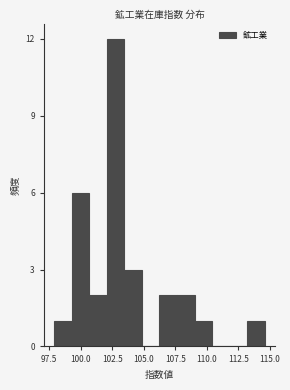

Read against the x-axis, roughly where is the centre of the tallest bar?

103.0